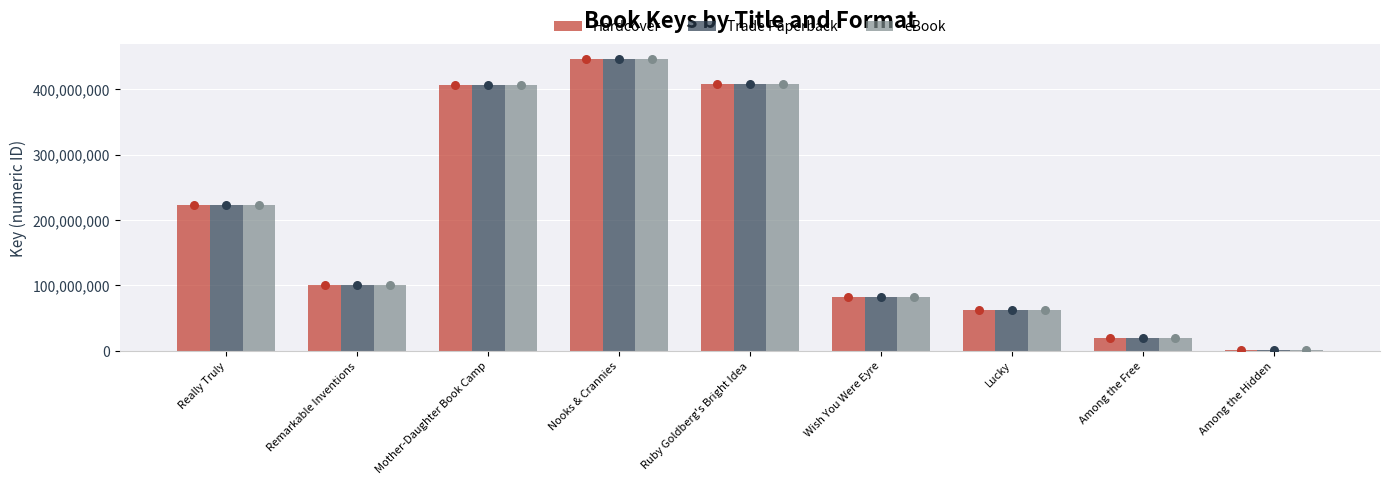

Which series contains the highest Y value?

Hardcover